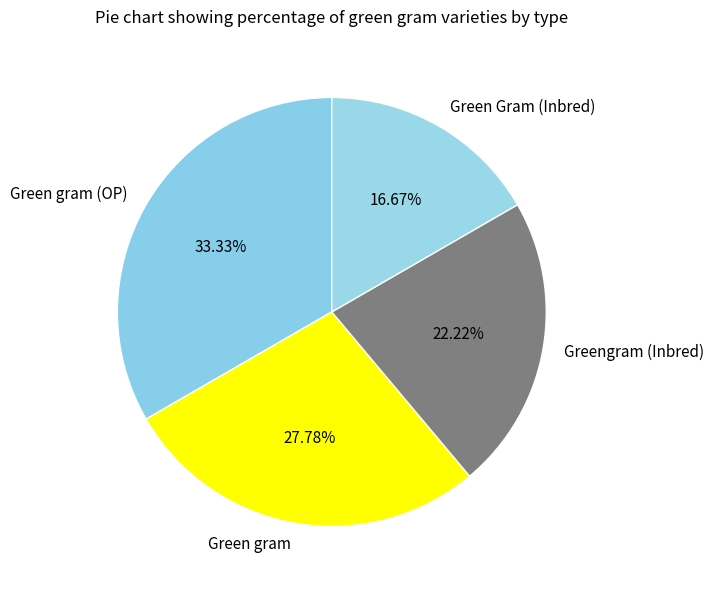

Is there any slice that represents more than half of the pie?

No